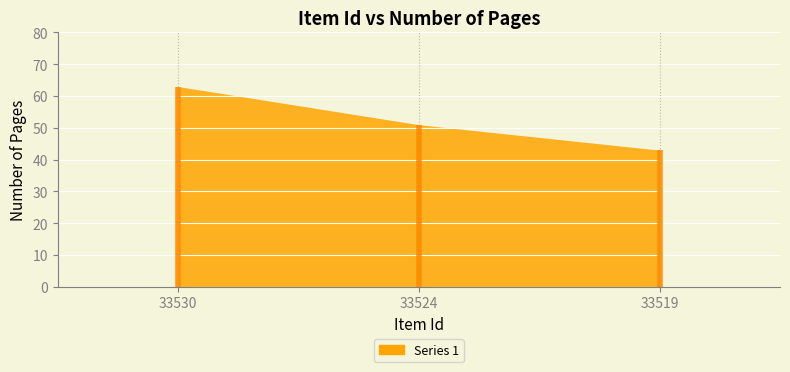

Does the chart display data point markers on the line(s)?

No